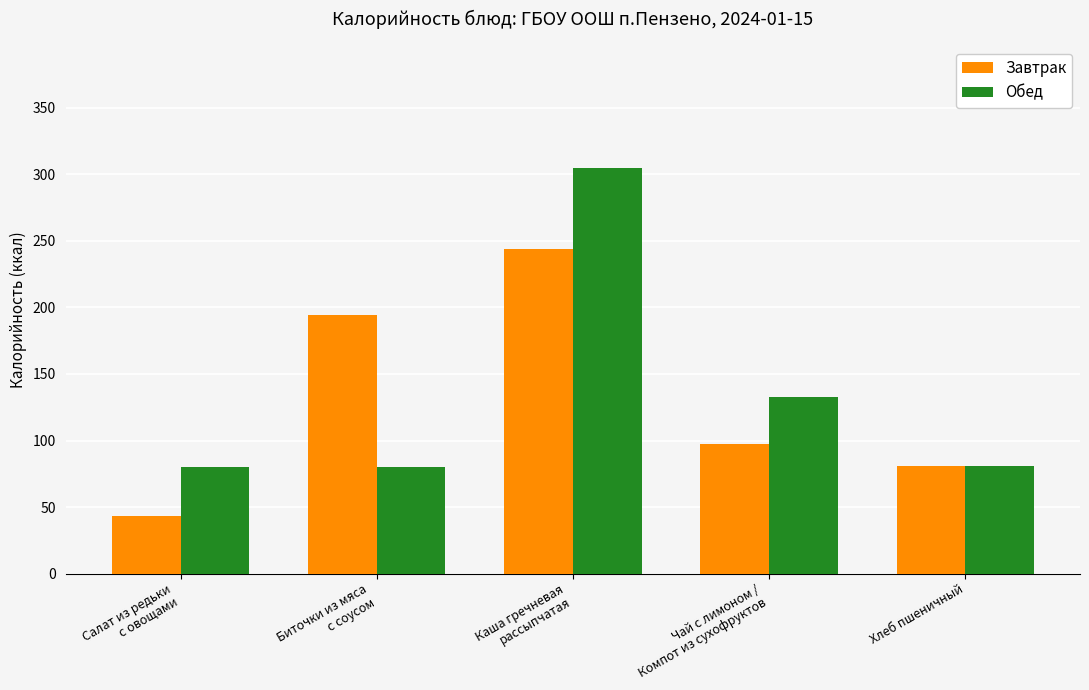

Count the number of data series in this chart.

2